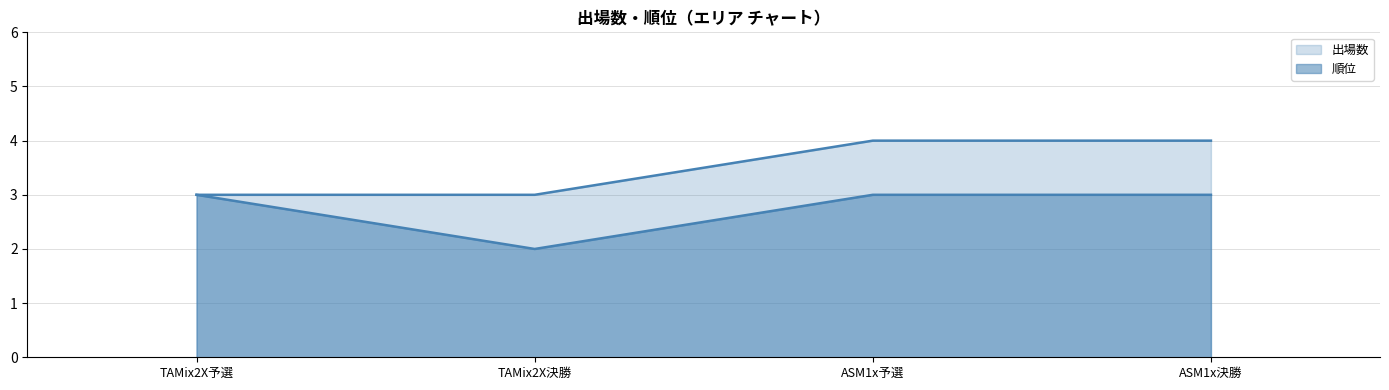

What is the highest value of the 出場数 series?

4